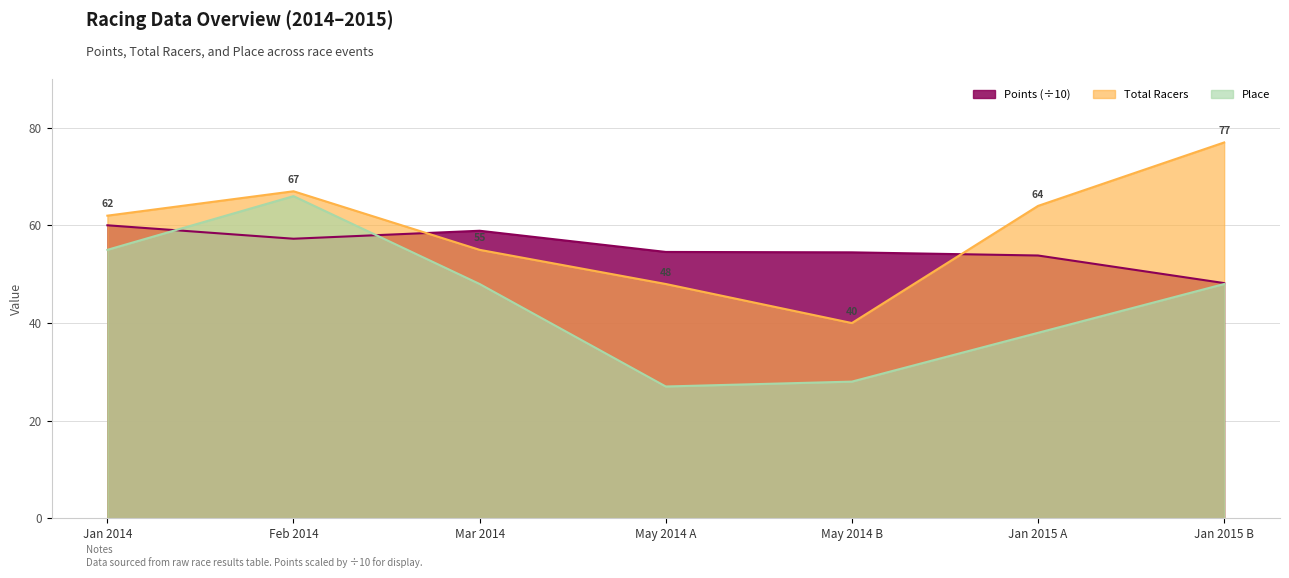

What is the greatest value displayed?

77.0